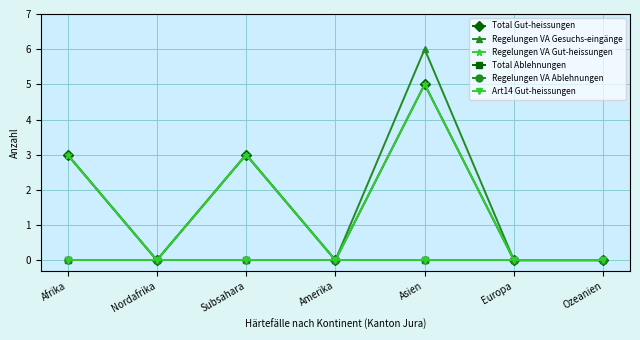

Does the chart have visible grid lines?

Yes